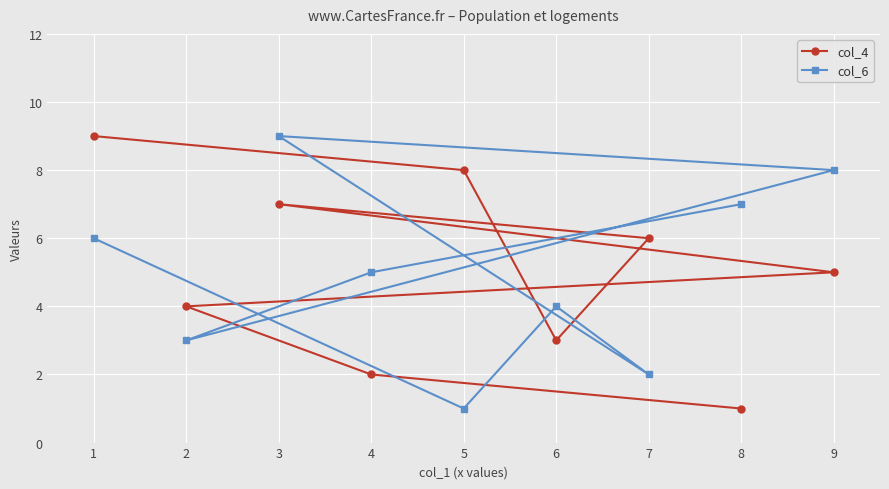

Between 1 and 6, which series saw the biggest shift?

col_4